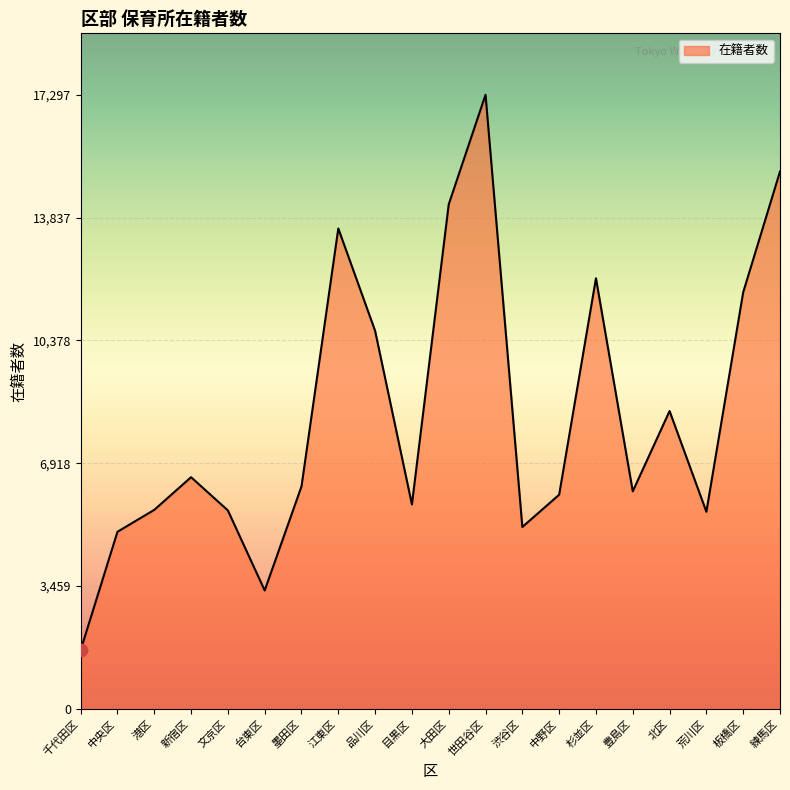

Approximately how many times larger is the value at 目黒区 compared to 品川区?

0.5